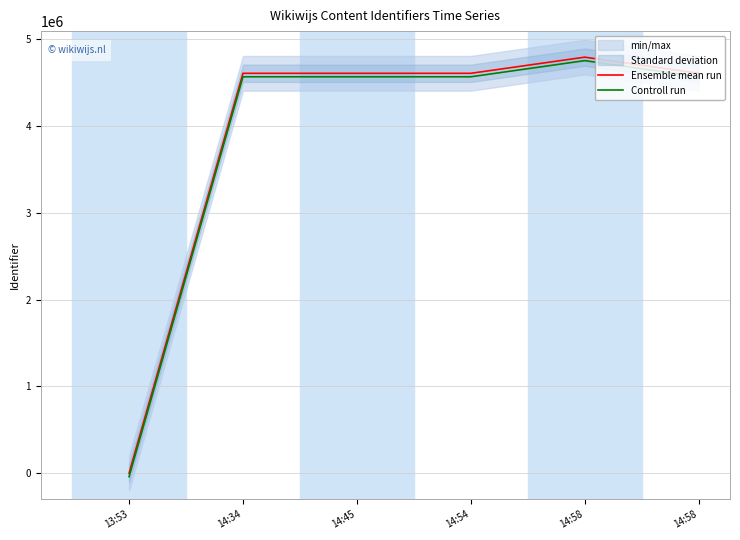

List the series in order of their overall mean, lowest first.

Controll run, Ensemble mean run